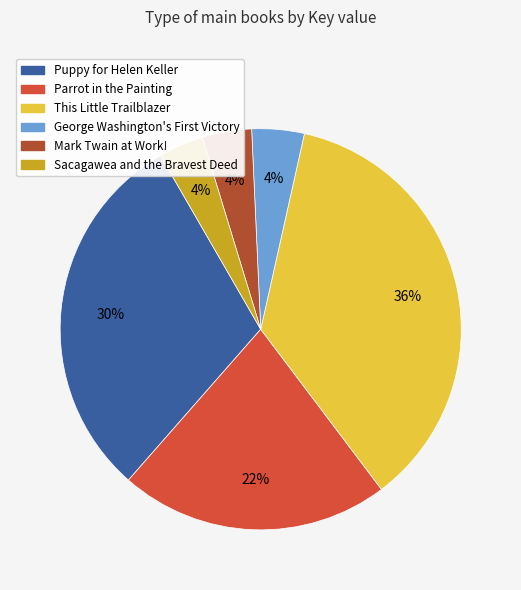

Is there a majority slice in this chart?

No